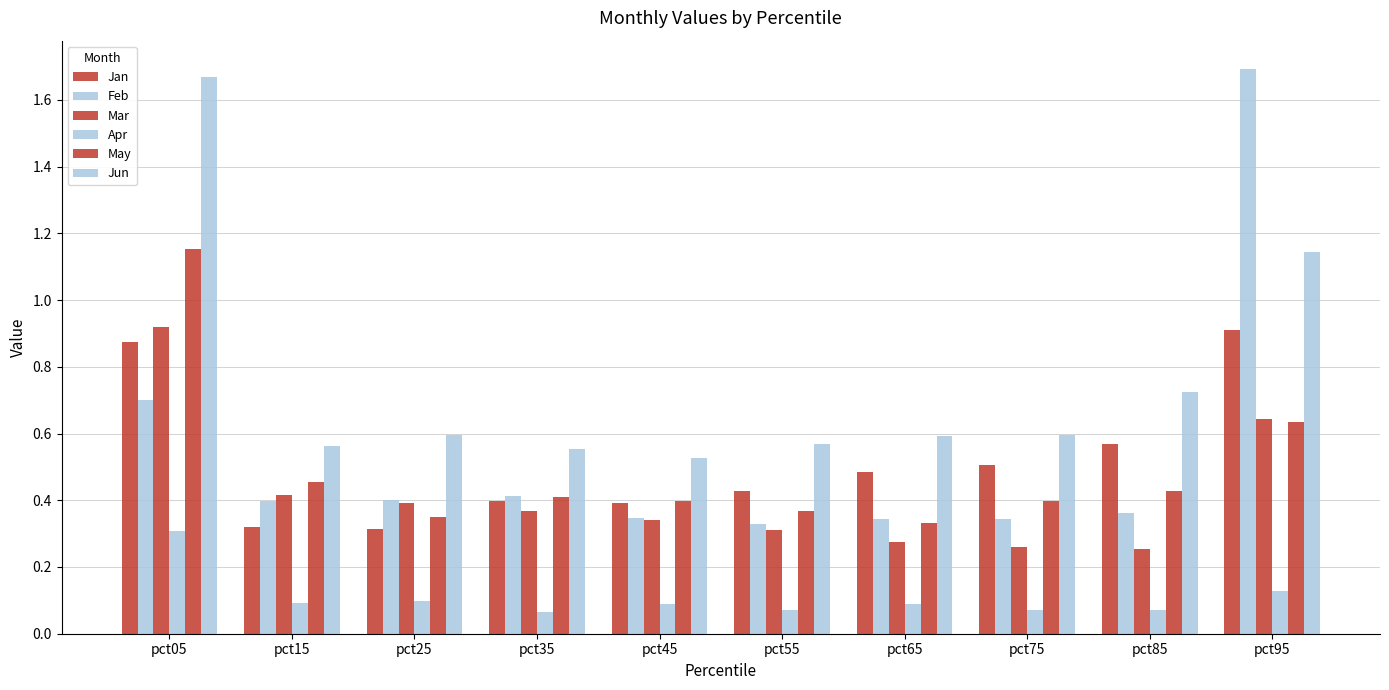

At which label does May reach its minimum?

pct65